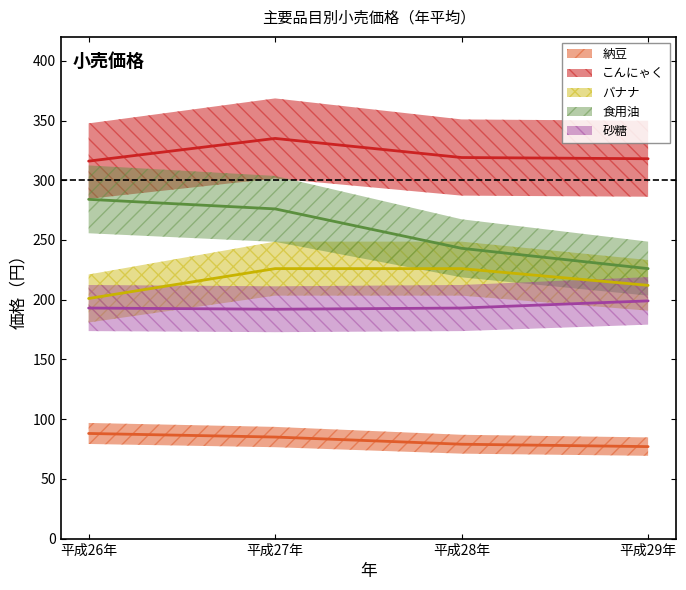

What position from the left is 平成29年?

4